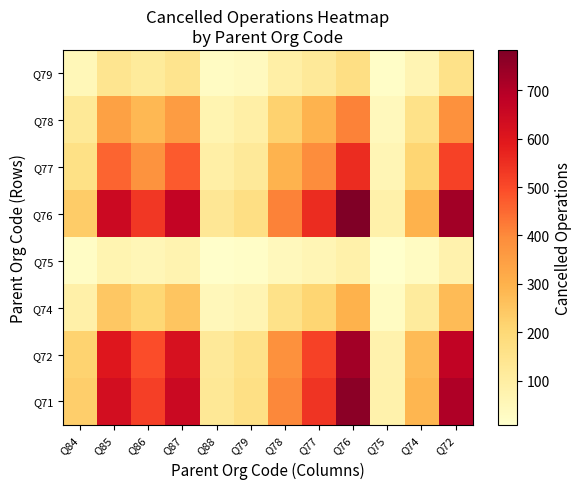

How many series are shown in this chart?

8